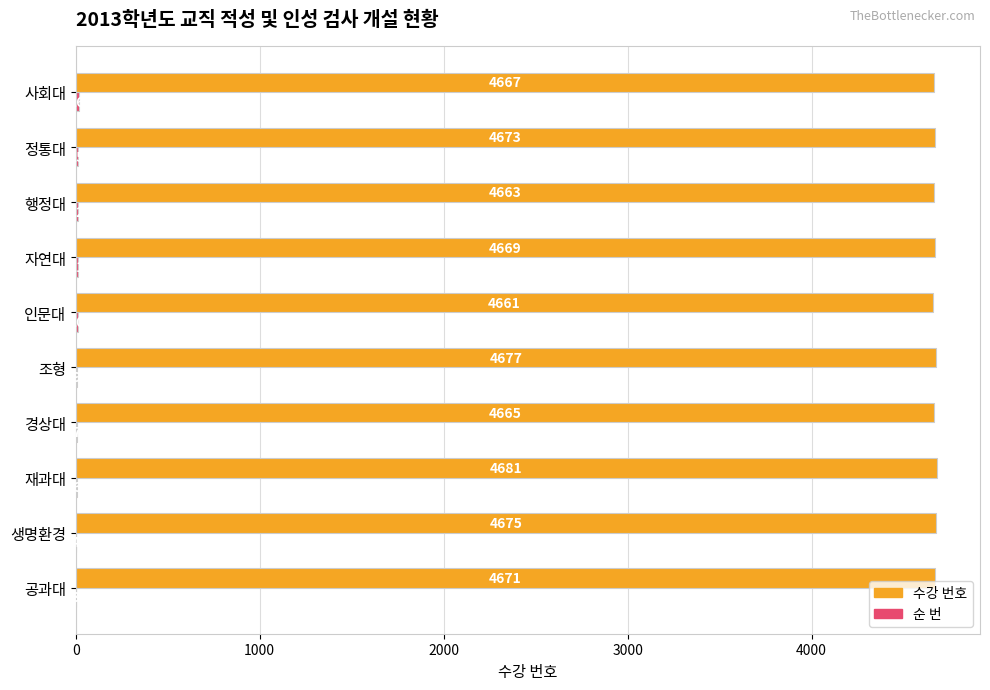

What is the maximum value shown in the chart?

4681